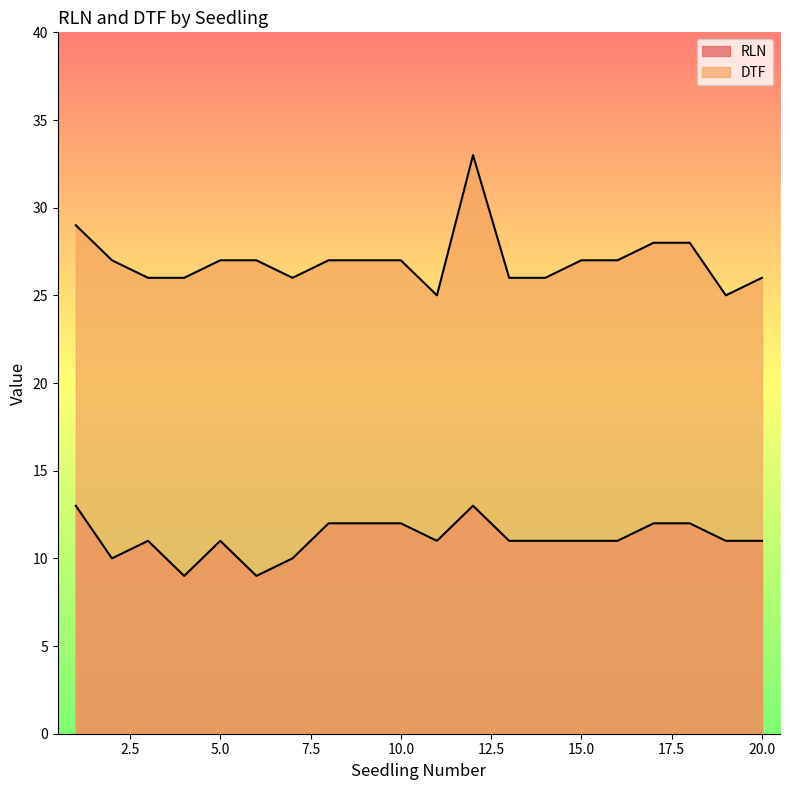

Reading left to right, what are all the values shown in this chart?

RLN: 1=13	2=10	3=11	4=9	5=11	6=9	7=10	8=12	9=12	10=12	11=11	12=13	13=11	14=11	15=11	16=11	17=12	18=12	19=11	20=11
DTF: 1=29	2=27	3=26	4=26	5=27	6=27	7=26	8=27	9=27	10=27	11=25	12=33	13=26	14=26	15=27	16=27	17=28	18=28	19=25	20=26